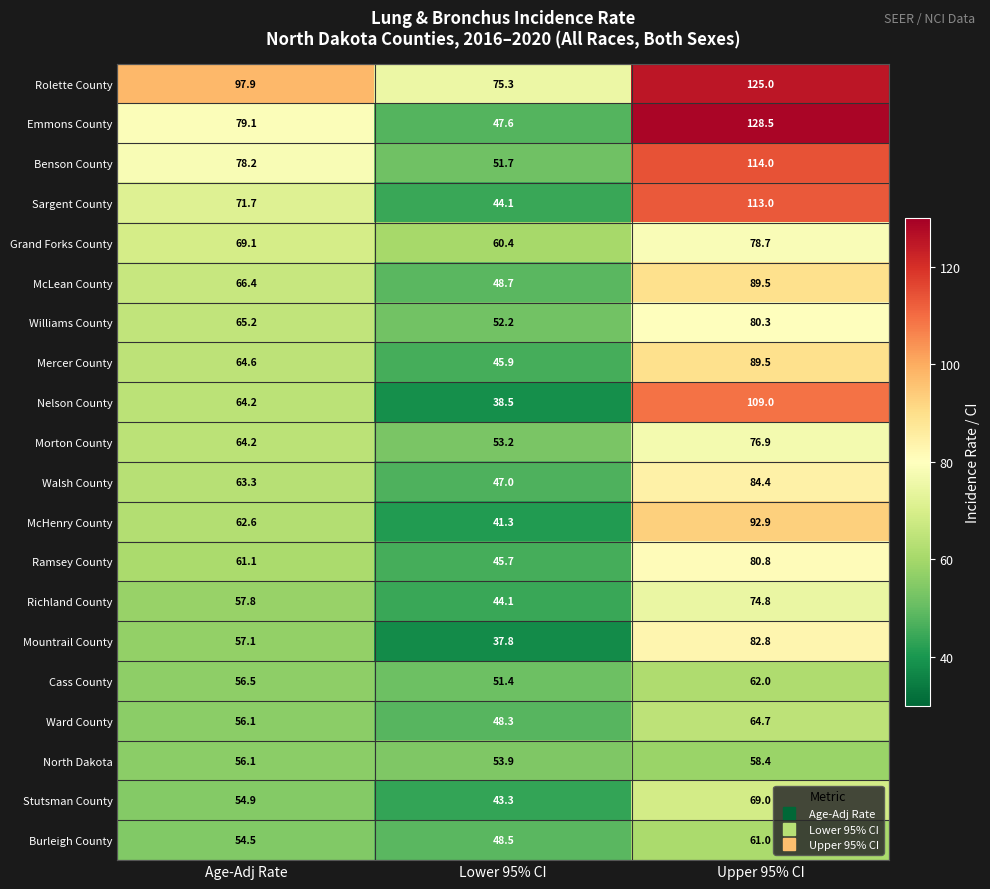

Which series changed the most between Age-Adj Rate and Upper 95% CI?

Emmons County